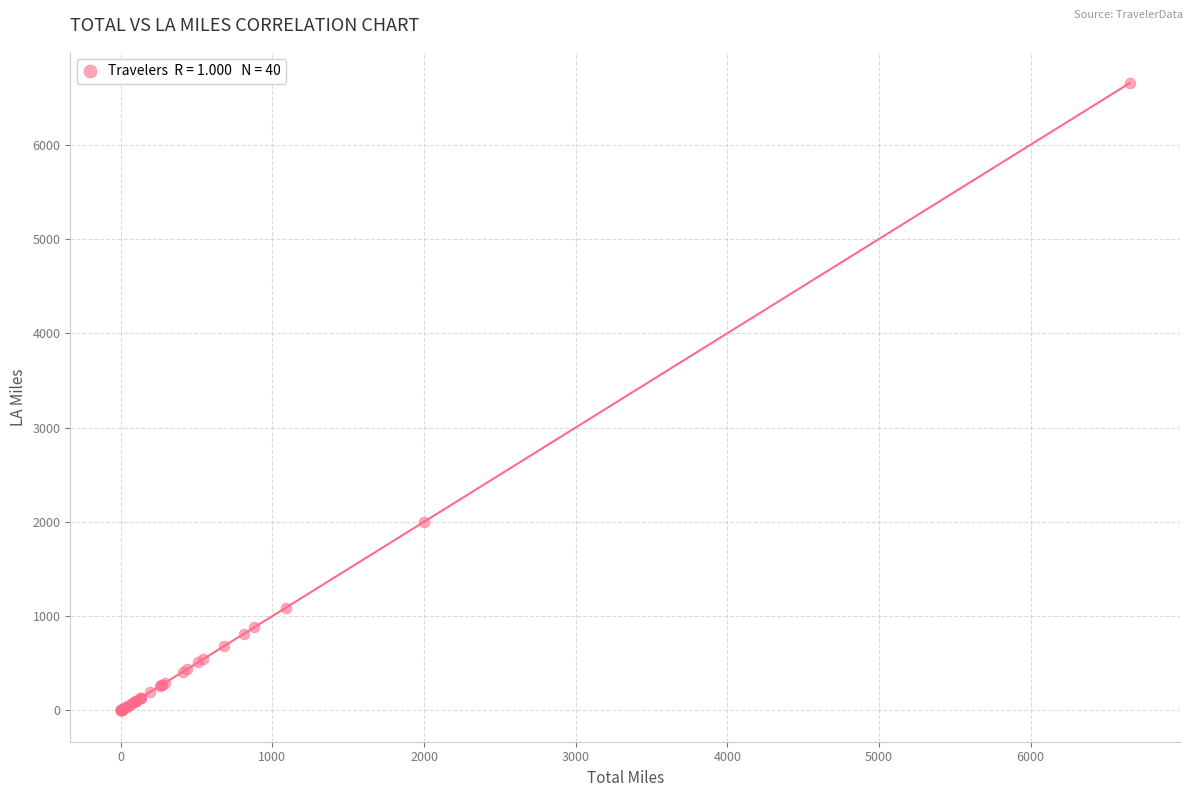

What Y value in the scatter plot is closest to 3326?

1999.2